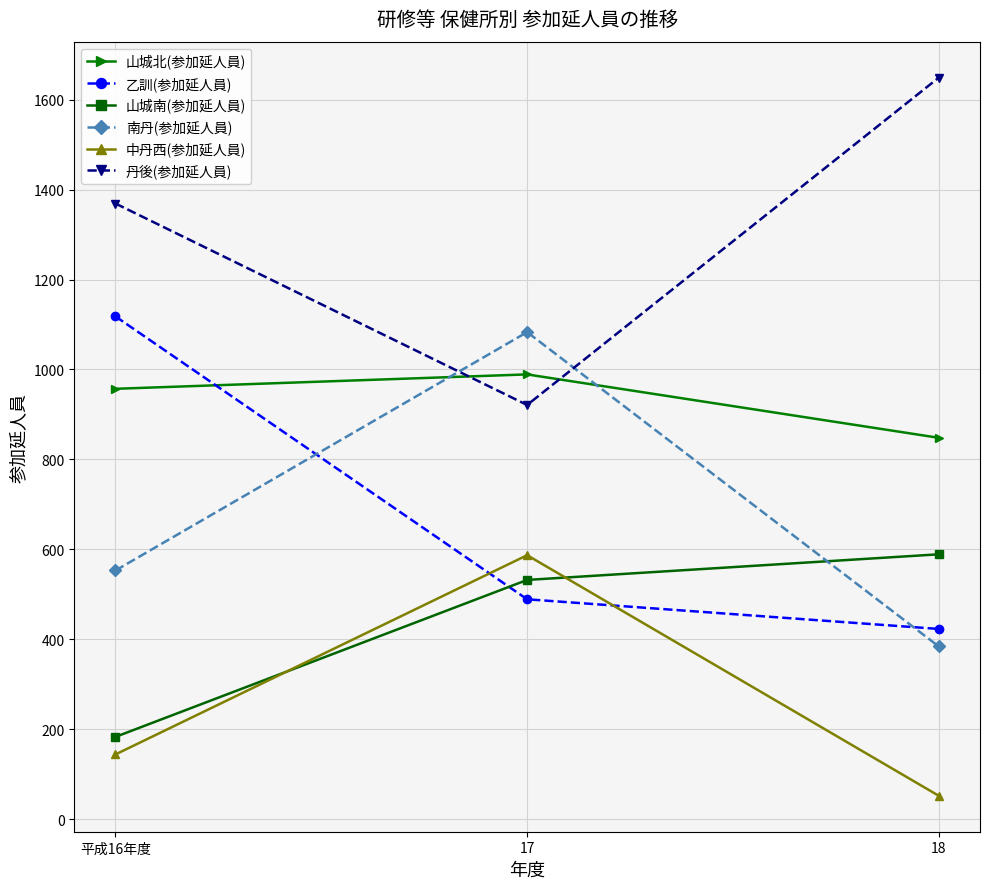

Does the chart have visible grid lines?

Yes